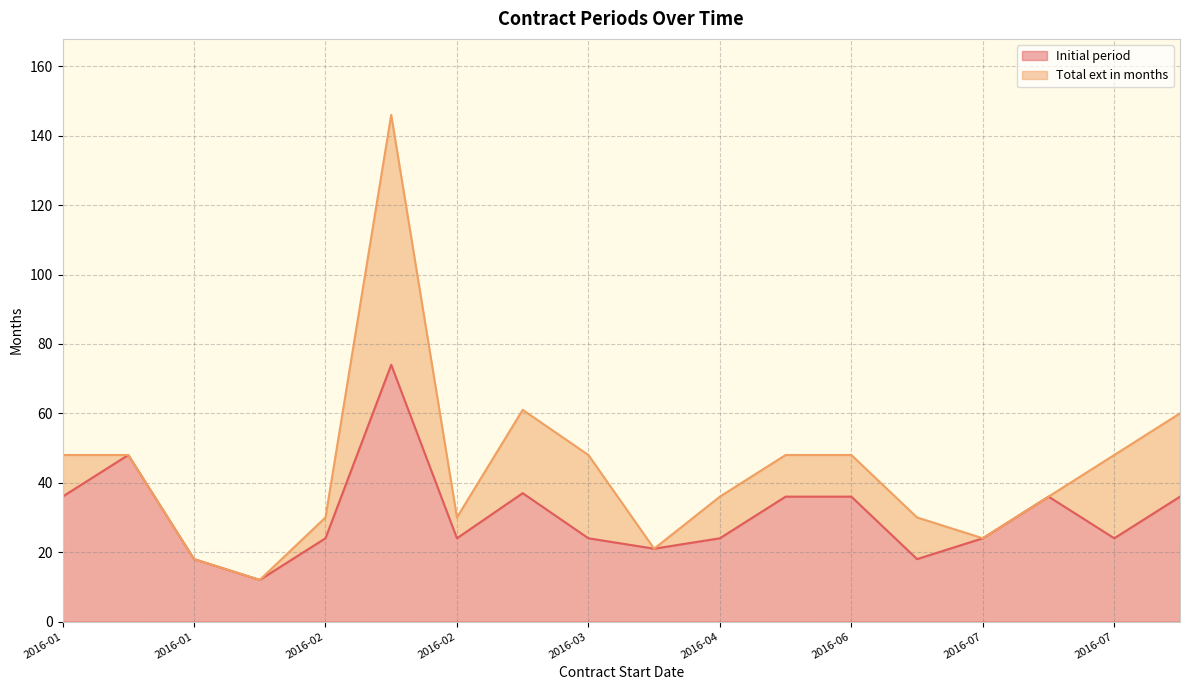

Which category has the lowest value across all series?

2016-02-01